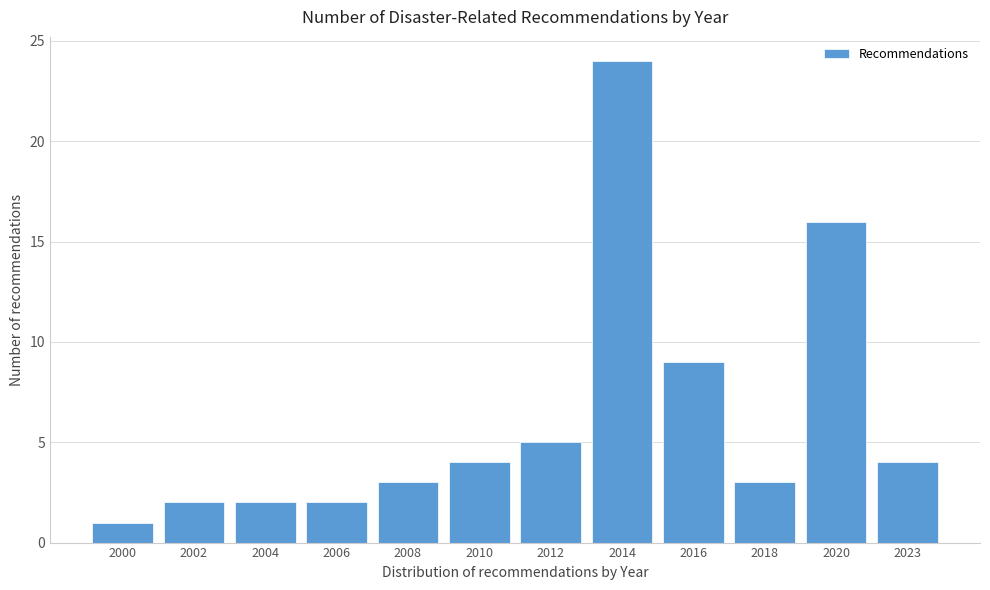

Reading left to right, list all the values displayed in this chart.

1	2	2	2	3	4	5	24	9	3	16	4